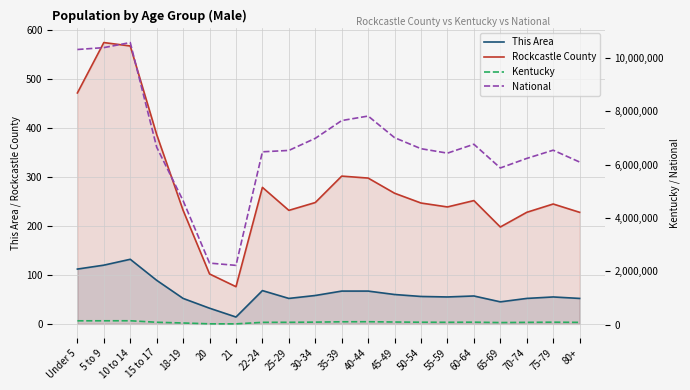

What is the value of the Kentucky point at the 9th from the left?

88234